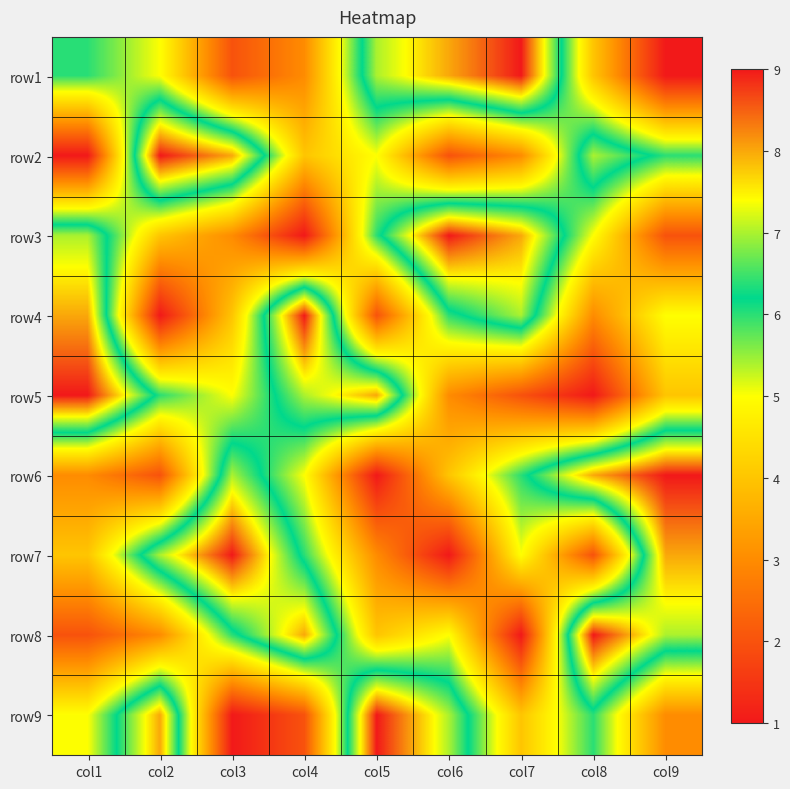

At how many categories does at least one series exceed 8?

9